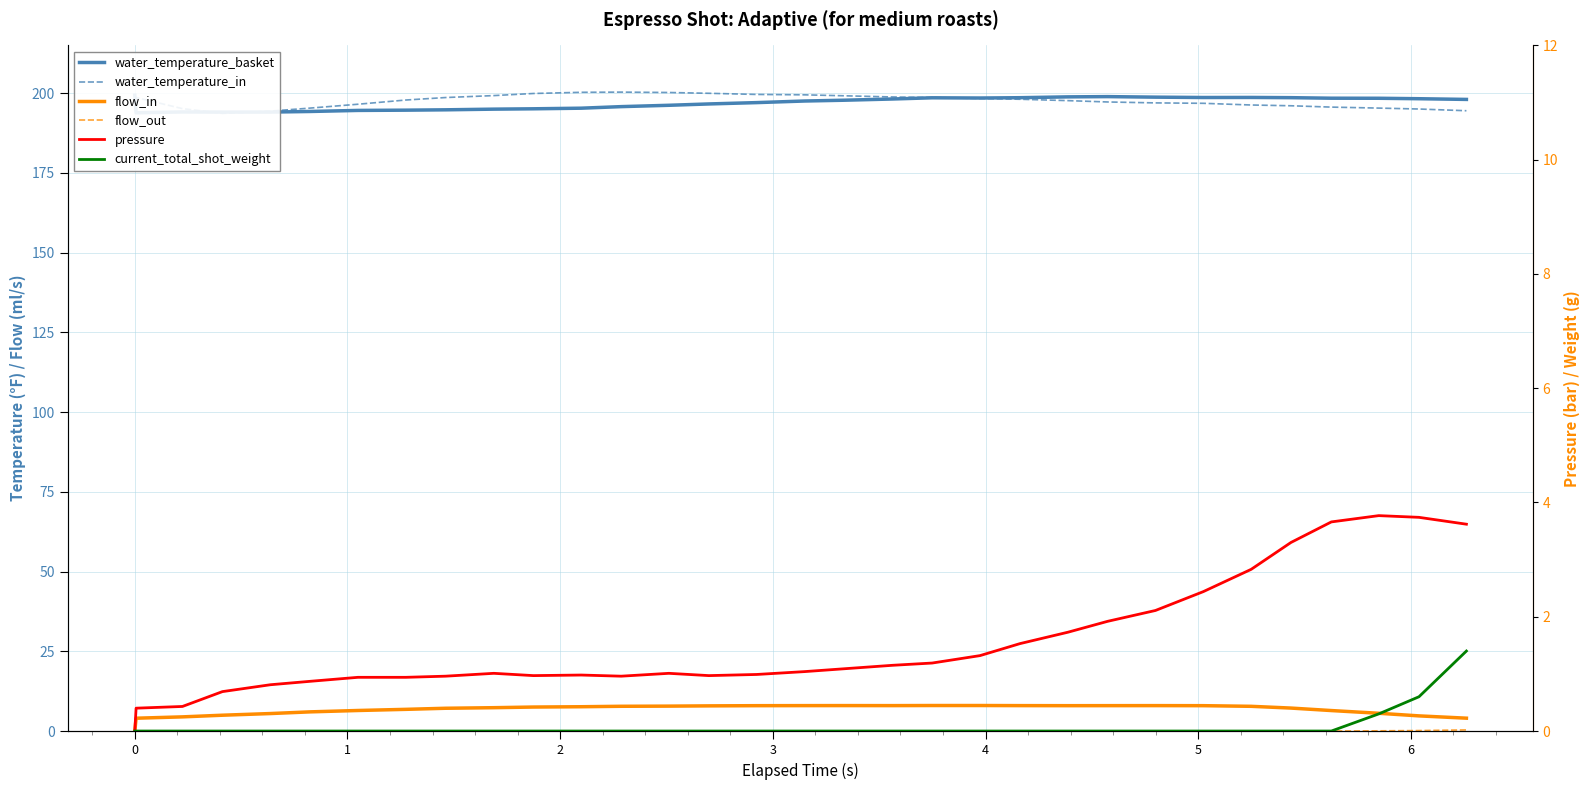

What is the lowest value of the water_temperature_in series?

193.7